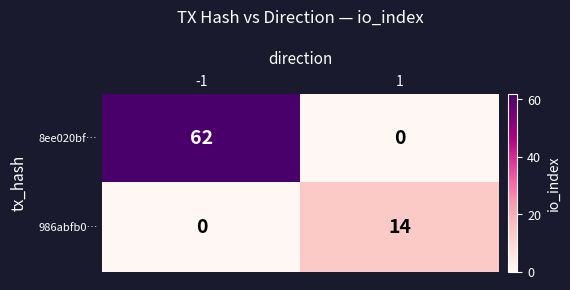

Is it true that 8ee020bf… equals 0 at 1?

True